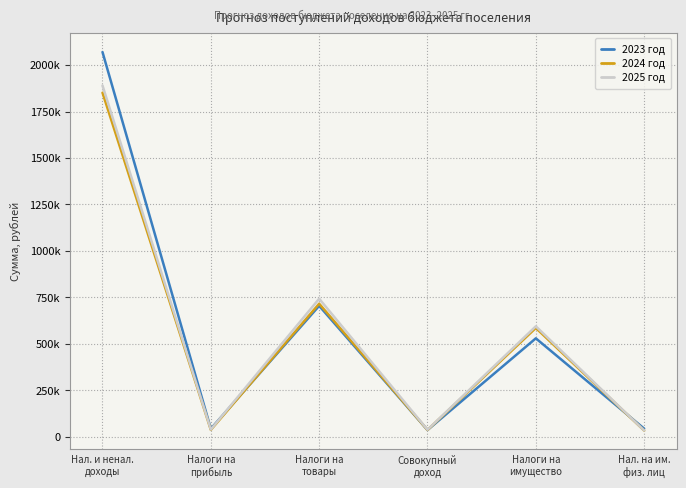

How many interior local valleys does the 2024 год series have?

2